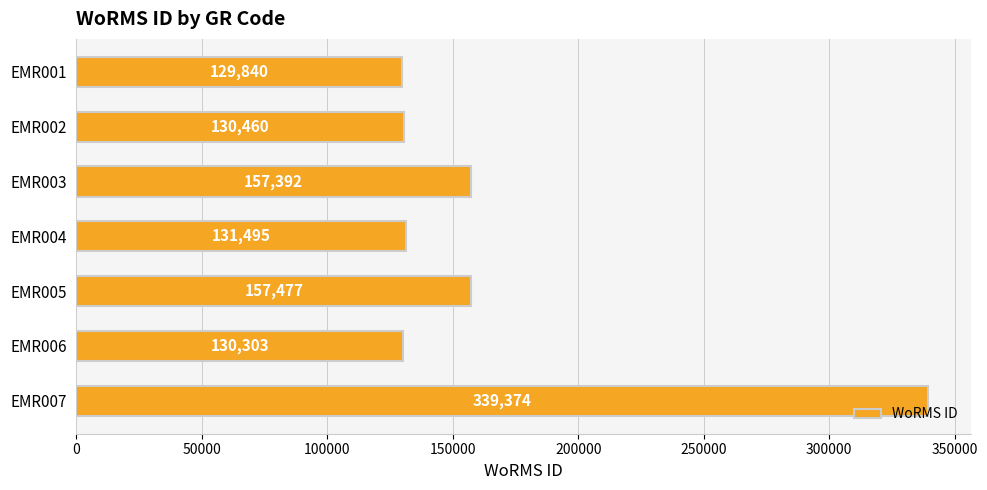

What is the greatest value displayed?

339374